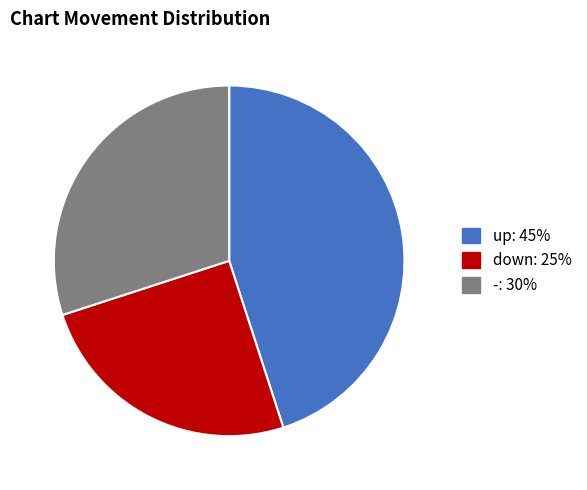

Count the number of slices in the pie.

3